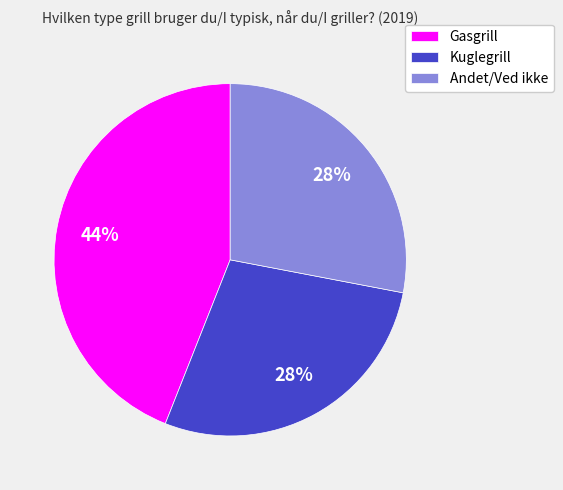

Count the number of slices in the pie.

3